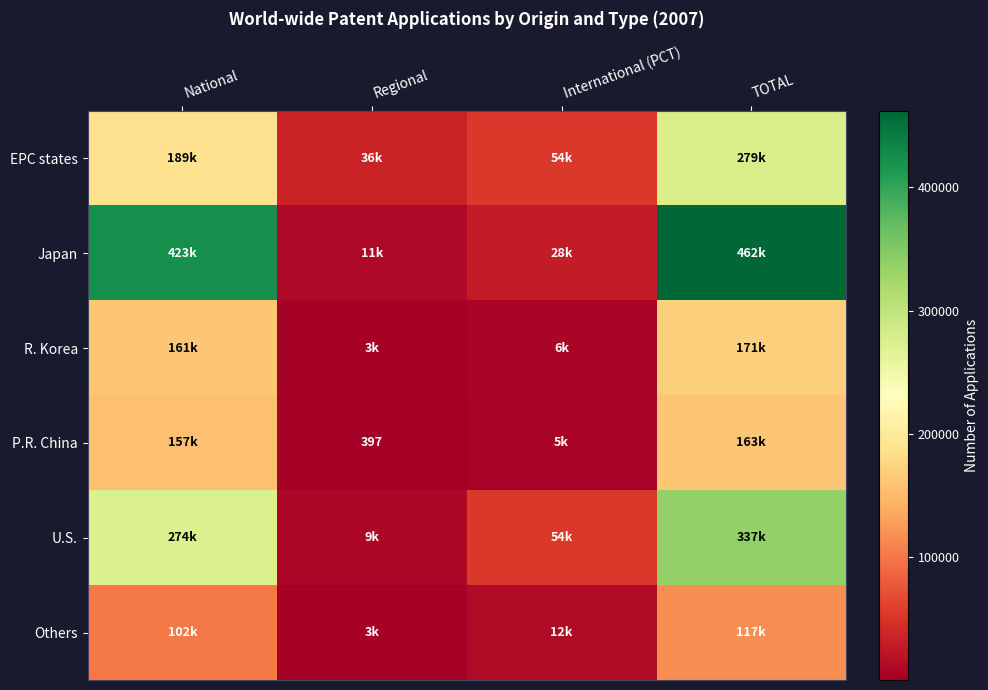

Which series changed the most between Regional and International (PCT)?

U.S.